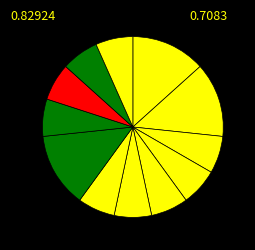

Count the number of slices in the pie.

12